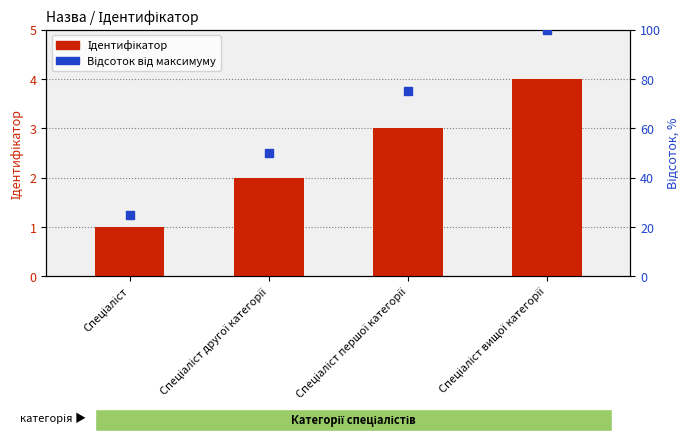

At how many categories does at least one series exceed 3?

4